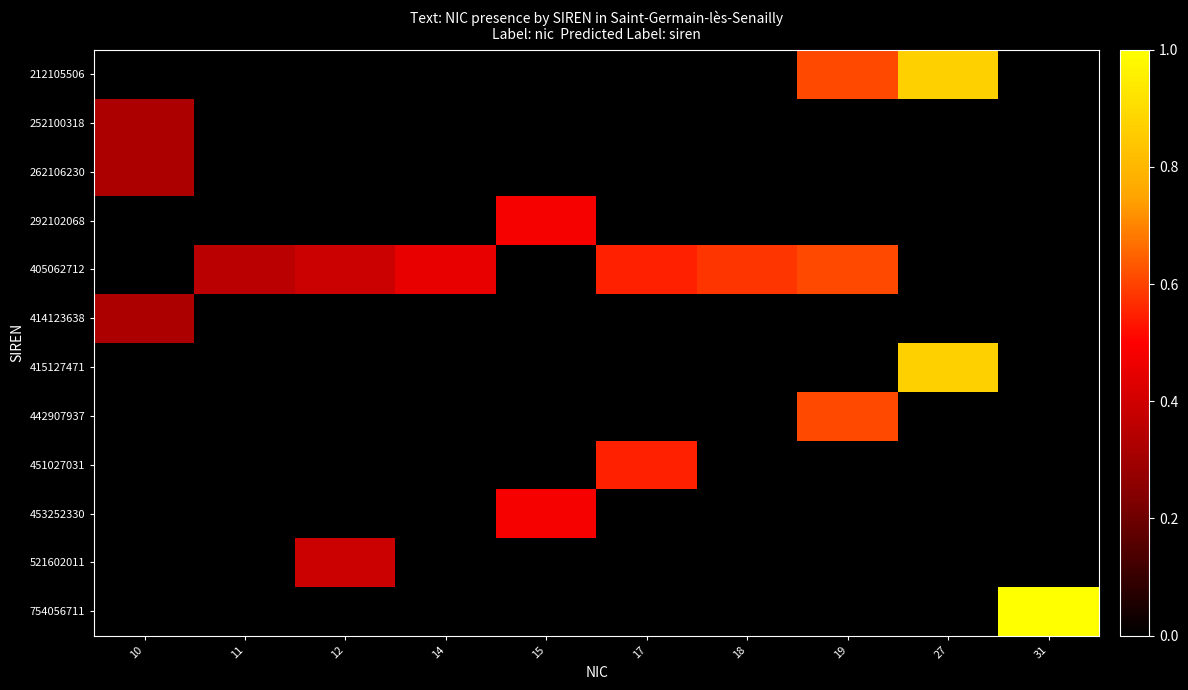

What is the total value across all series at 14?

0.5